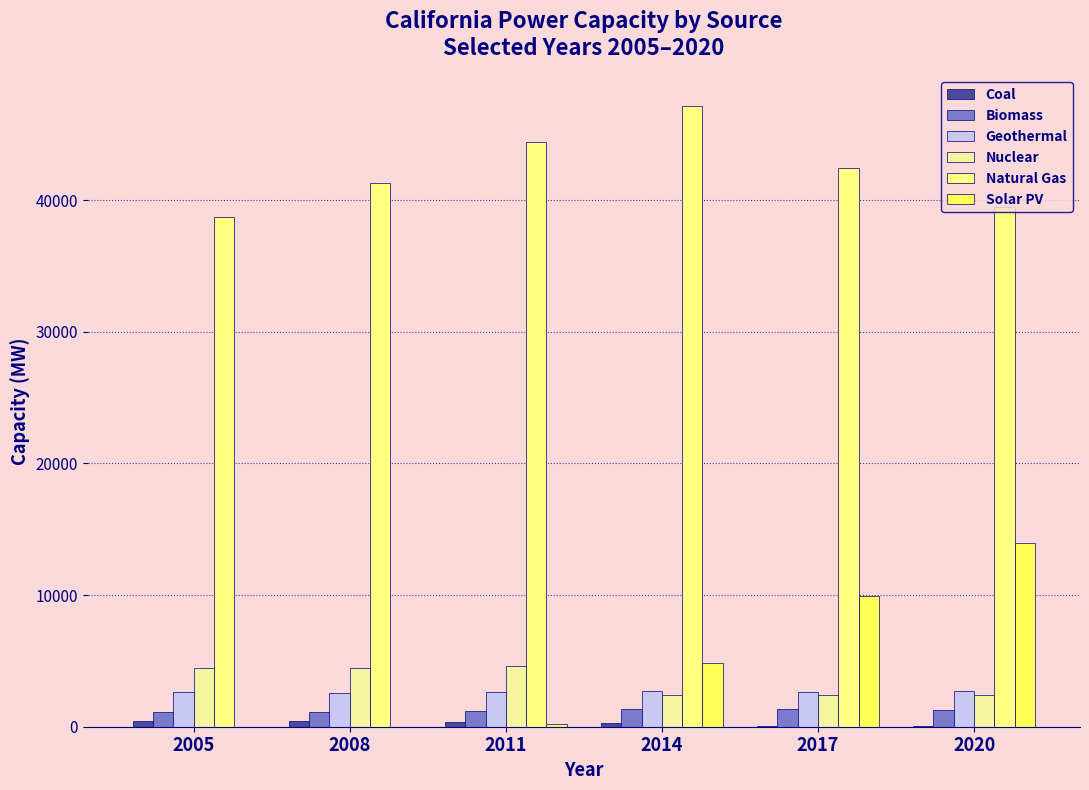

Which category has the lowest value in the Geothermal series?

2008